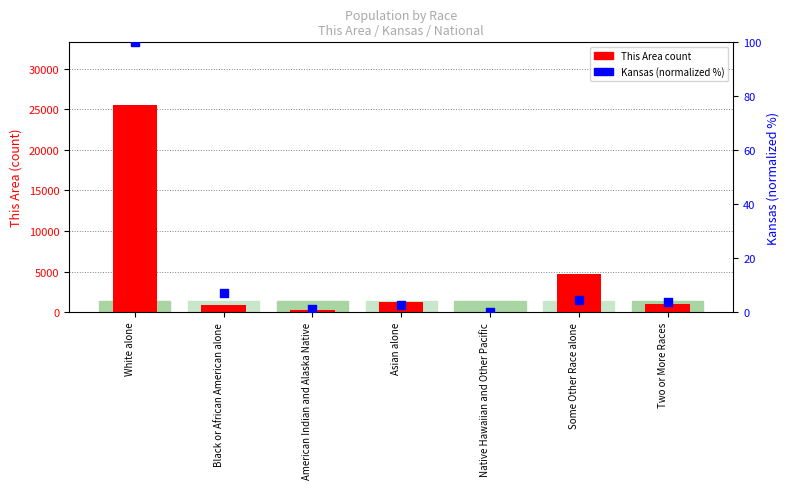

At which category is the sum across all series the highest?

White alone